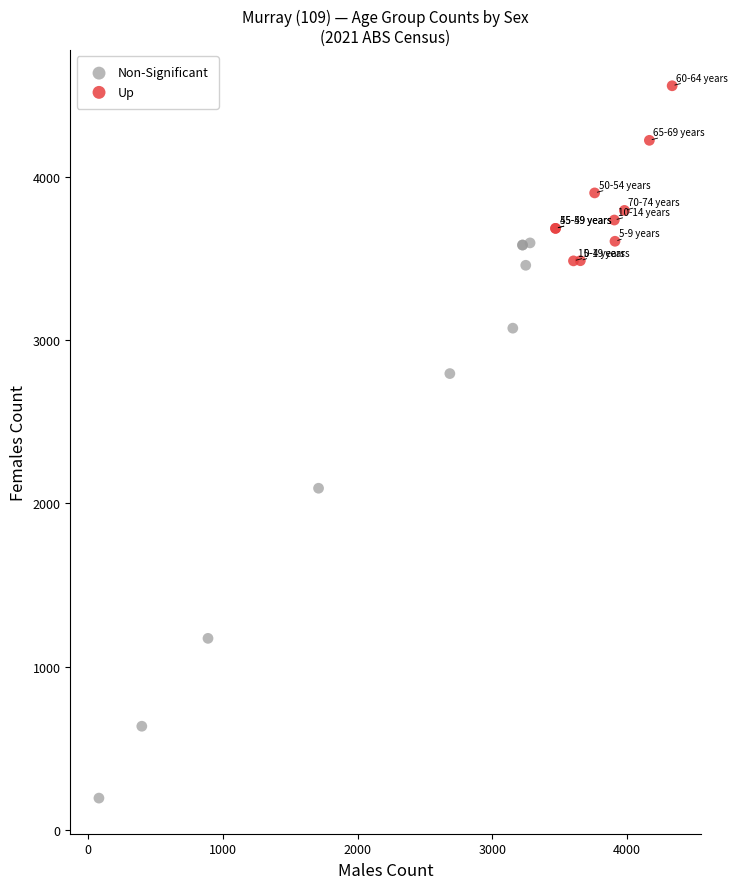

Which series contains the highest Y value?

Up